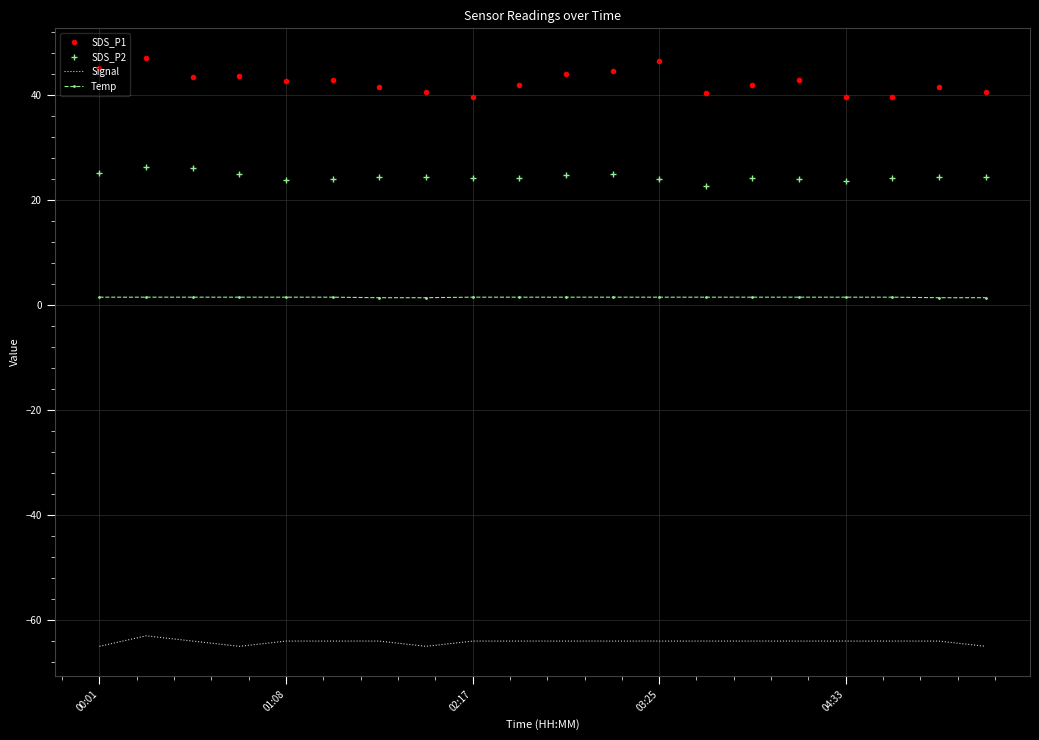

Which series has the largest total across all categories?

SDS_P1